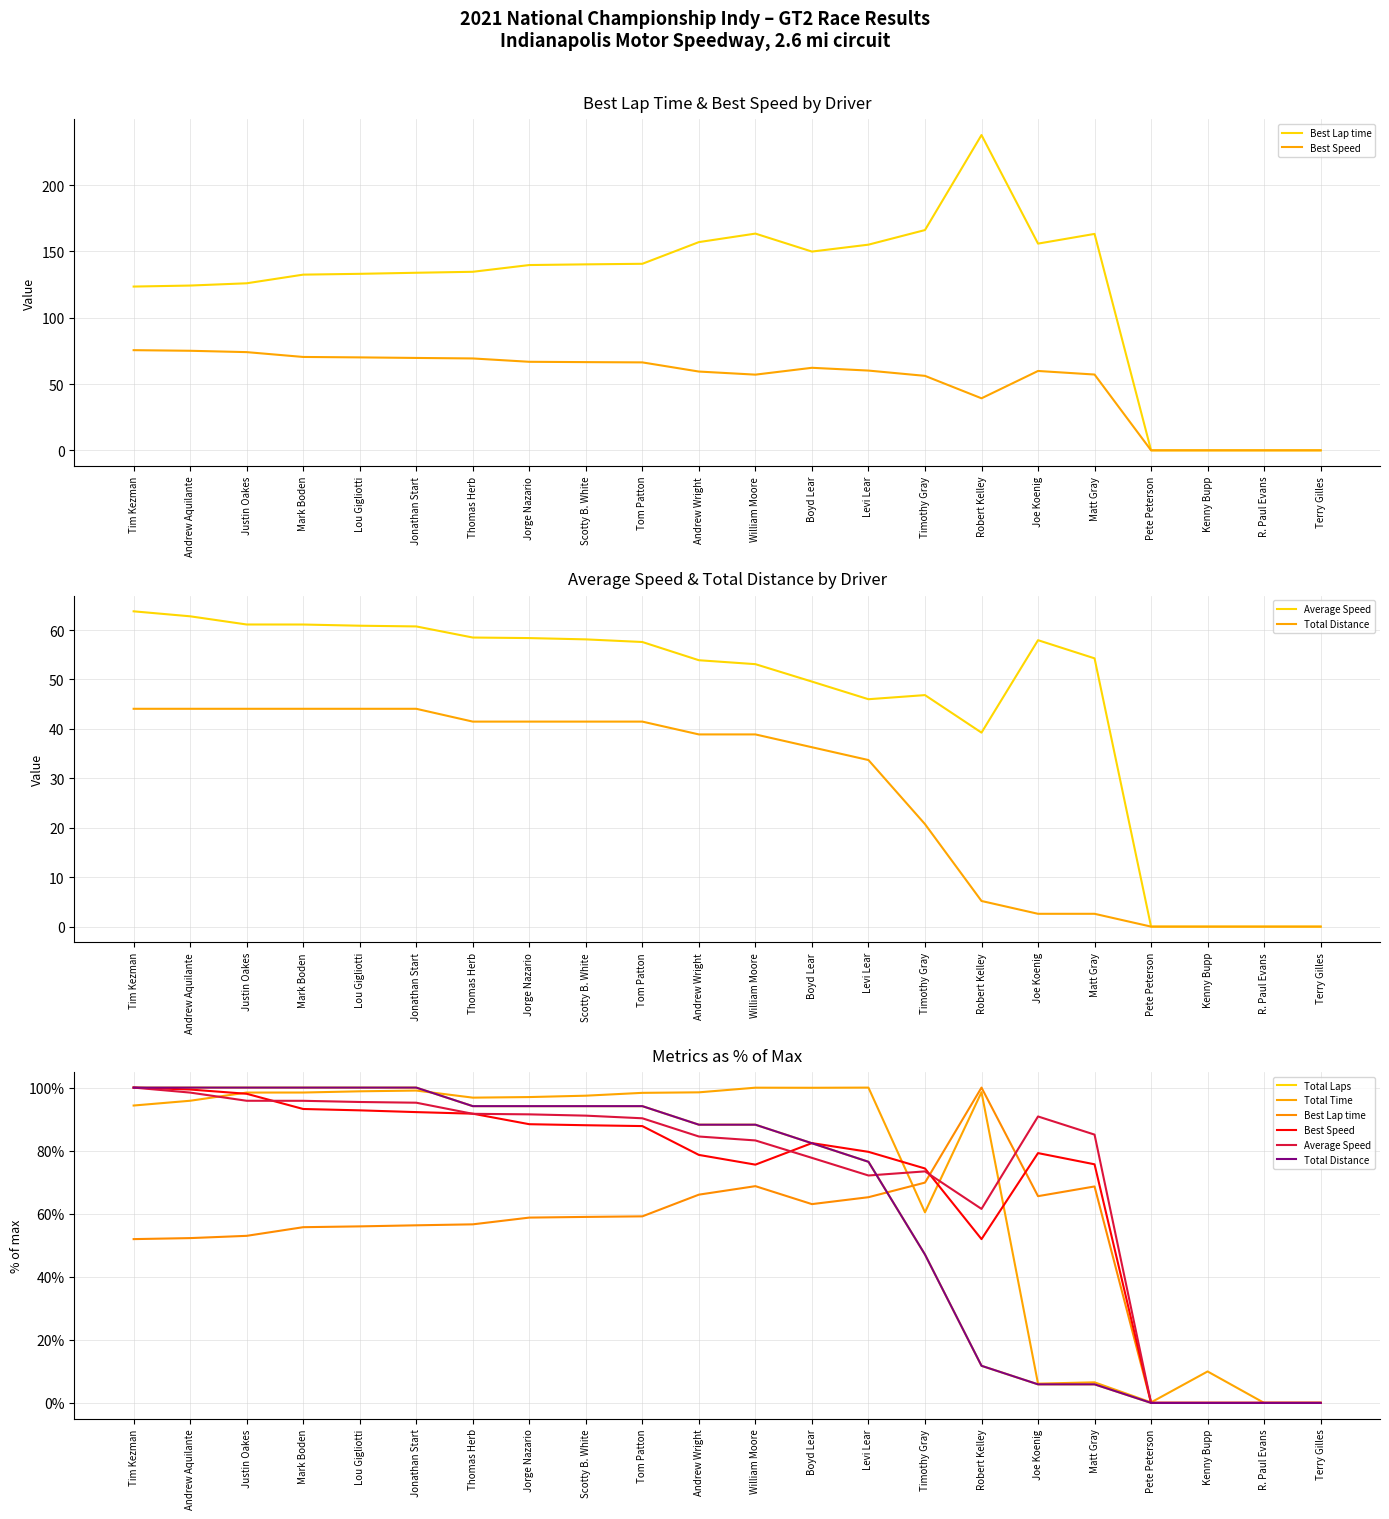

Reading left to right, extract all data points from this chart.

Best Lap time: Tim Kezman=51.9	Andrew Aquilante=52.3	Justin Oakes=53.0	Mark Boden=55.7	Lou Gigliotti=56.0	Jonathan Start=56.3	Thomas Herb=56.6	Jorge Nazario=58.8	Scotty B. White=59.0	Tom Patton=59.2	Andrew Wright=66.0	William Moore=68.7	Boyd Lear=63.0	Levi Lear=65.2	Timothy Gray=69.9	Robert Kelley=100.0	Joe Koenig=65.6	Matt Gray=68.6	Pete Peterson=0.0	Kenny Bupp=0.0	R. Paul Evans=0.0	Terry Gilles=0.0
Best Speed: Tim Kezman=100.0	Andrew Aquilante=99.4	Justin Oakes=98.0	Mark Boden=93.2	Lou Gigliotti=92.8	Jonathan Start=92.2	Thomas Herb=91.7	Jorge Nazario=88.4	Scotty B. White=88.1	Tom Patton=87.8	Andrew Wright=78.6	William Moore=75.6	Boyd Lear=82.4	Levi Lear=79.6	Timothy Gray=74.3	Robert Kelley=51.9	Joe Koenig=79.2	Matt Gray=75.7	Pete Peterson=0.0	Kenny Bupp=0.0	R. Paul Evans=0.0	Terry Gilles=0.0
Average Speed: Tim Kezman=100.0	Andrew Aquilante=98.4	Justin Oakes=95.8	Mark Boden=95.8	Lou Gigliotti=95.4	Jonathan Start=95.2	Thomas Herb=91.7	Jorge Nazario=91.5	Scotty B. White=91.1	Tom Patton=90.3	Andrew Wright=84.5	William Moore=83.2	Boyd Lear=77.7	Levi Lear=72.1	Timothy Gray=73.4	Robert Kelley=61.5	Joe Koenig=90.8	Matt Gray=85.1	Pete Peterson=0.0	Kenny Bupp=0.0	R. Paul Evans=0.0	Terry Gilles=0.0
Total Distance: Tim Kezman=100.0	Andrew Aquilante=100.0	Justin Oakes=100.0	Mark Boden=100.0	Lou Gigliotti=100.0	Jonathan Start=100.0	Thomas Herb=94.1	Jorge Nazario=94.1	Scotty B. White=94.1	Tom Patton=94.1	Andrew Wright=88.2	William Moore=88.2	Boyd Lear=82.4	Levi Lear=76.5	Timothy Gray=47.1	Robert Kelley=11.8	Joe Koenig=5.9	Matt Gray=5.9	Pete Peterson=0.0	Kenny Bupp=0.0	R. Paul Evans=0.0	Terry Gilles=0.0
Total Laps: Tim Kezman=100.0	Andrew Aquilante=100.0	Justin Oakes=100.0	Mark Boden=100.0	Lou Gigliotti=100.0	Jonathan Start=100.0	Thomas Herb=94.1	Jorge Nazario=94.1	Scotty B. White=94.1	Tom Patton=94.1	Andrew Wright=88.2	William Moore=88.2	Boyd Lear=82.4	Levi Lear=76.5	Timothy Gray=47.1	Robert Kelley=11.8	Joe Koenig=5.9	Matt Gray=5.9	Pete Peterson=0.0	Kenny Bupp=0.0	R. Paul Evans=0.0	Terry Gilles=0.0
Total Time: Tim Kezman=94.3	Andrew Aquilante=95.8	Justin Oakes=98.4	Mark Boden=98.4	Lou Gigliotti=98.8	Jonathan Start=99.1	Thomas Herb=96.8	Jorge Nazario=97.0	Scotty B. White=97.4	Tom Patton=98.3	Andrew Wright=98.5	William Moore=100.0	Boyd Lear=99.9	Levi Lear=100.0	Timothy Gray=60.4	Robert Kelley=98.5	Joe Koenig=6.1	Matt Gray=6.5	Pete Peterson=0.2	Kenny Bupp=10.0	R. Paul Evans=0.0	Terry Gilles=0.0